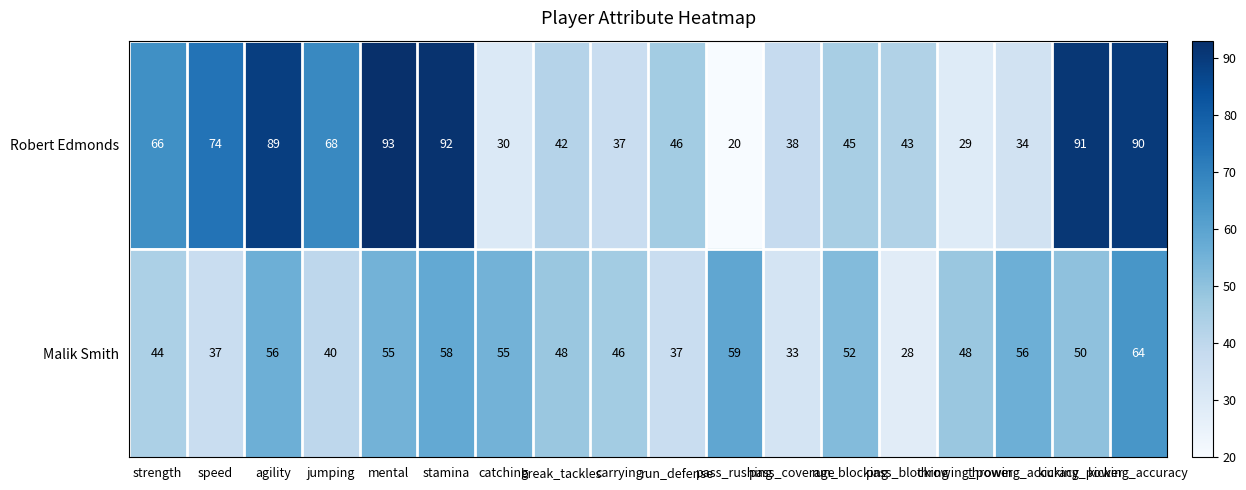

What is the sum of all Robert Edmonds values?

1027